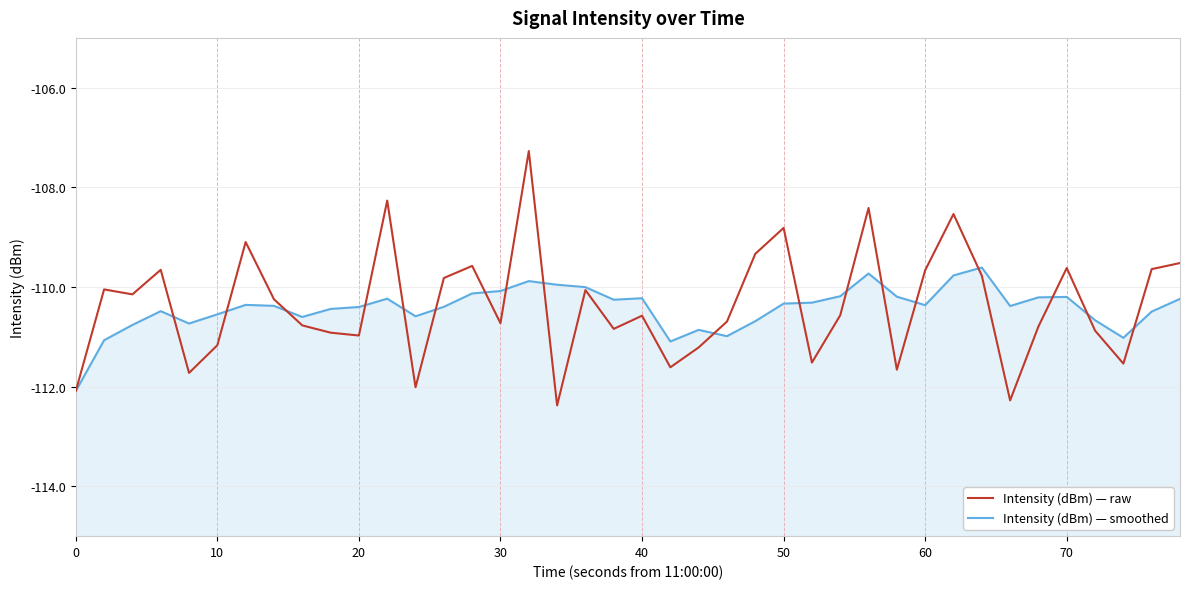

How many intersections are there between Intensity (dBm) — smoothed and Intensity (dBm) — raw?

18